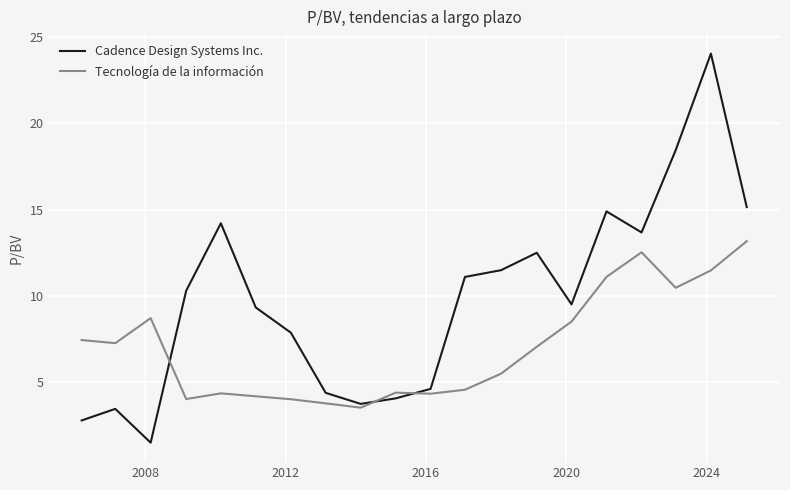

List the series in order of their peak value, highest first.

Cadence Design Systems Inc., Tecnología de la información